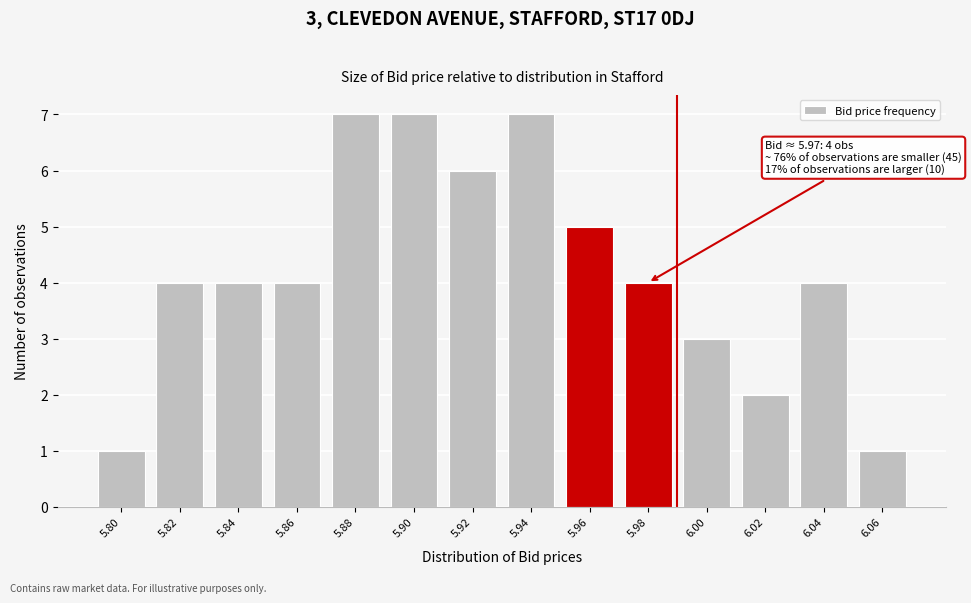

Reading left to right, what are all the values shown in this chart?

1	4	4	4	7	7	6	7	5	4	3	2	4	1